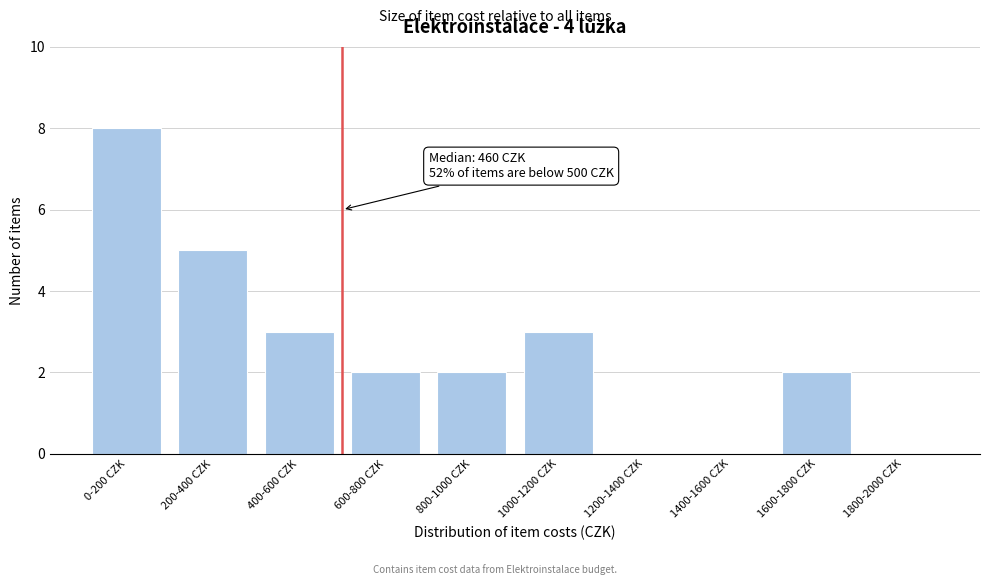

Reading left to right, what are all the values shown in this chart?

0-200 CZK=8	200-400 CZK=5	400-600 CZK=3	600-800 CZK=2	800-1000 CZK=2	1000-1200 CZK=3	1200-1400 CZK=0	1400-1600 CZK=0	1600-1800 CZK=2	1800-2000 CZK=0